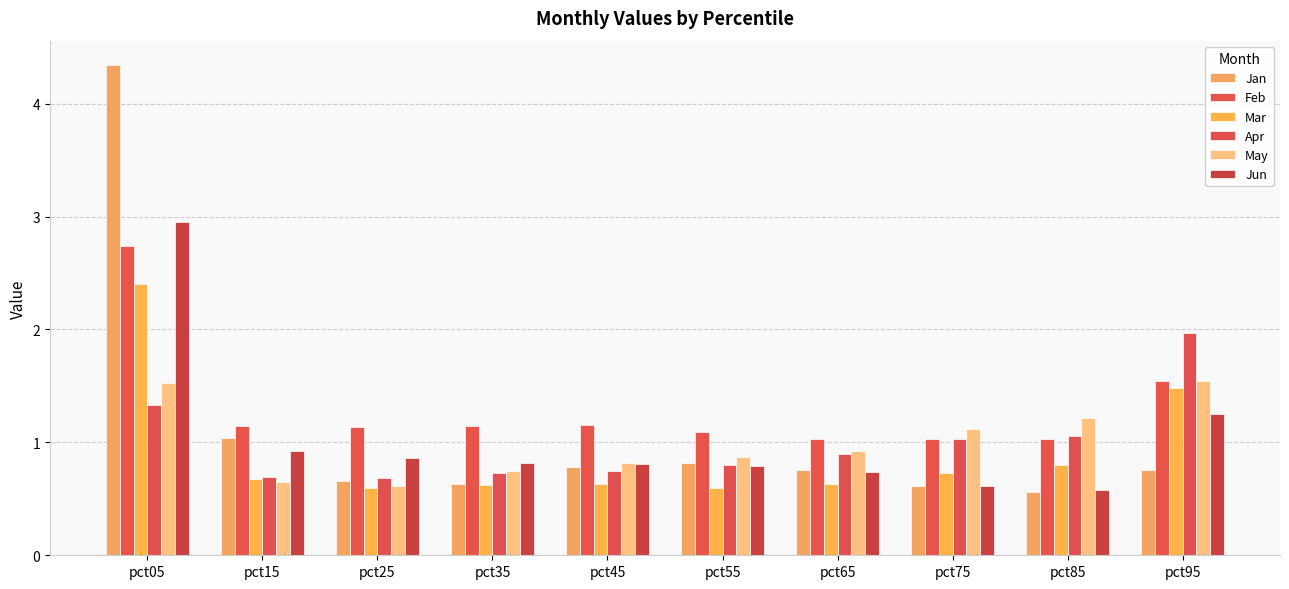

Count the number of data series in this chart.

6